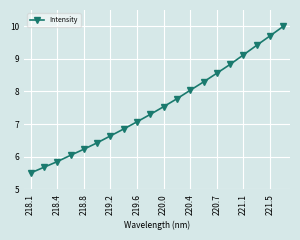

What is the difference between the maximum and minimum values?

4.5